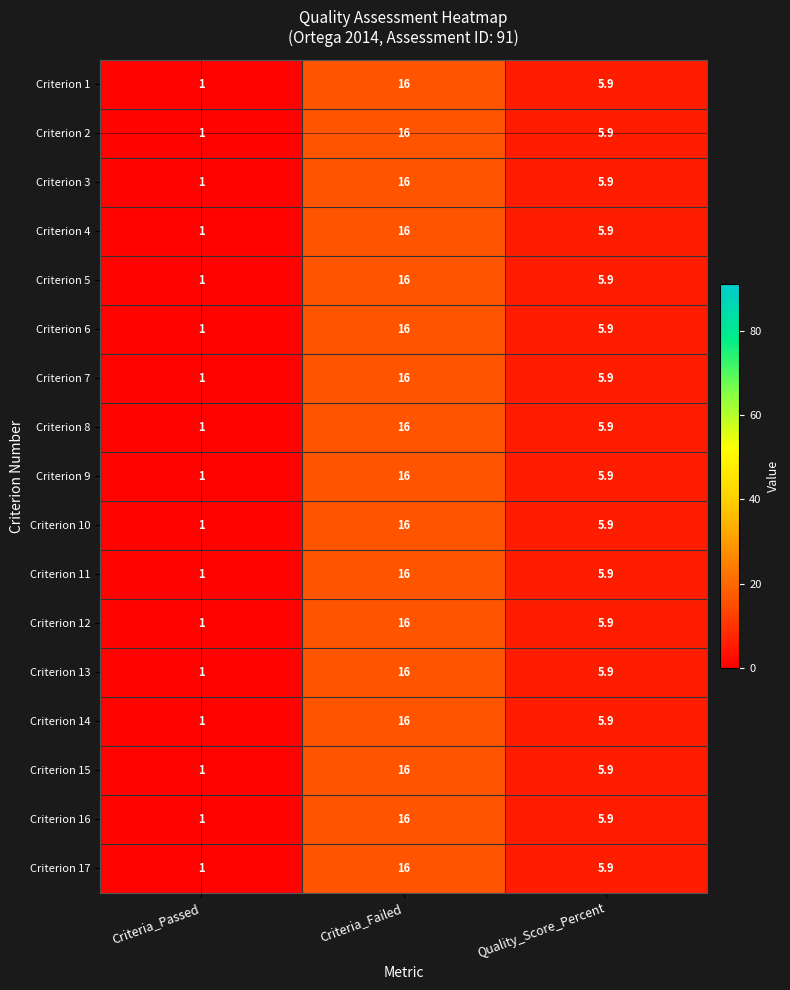

Read the Criterion 2 value at Criteria_Passed.

1.0